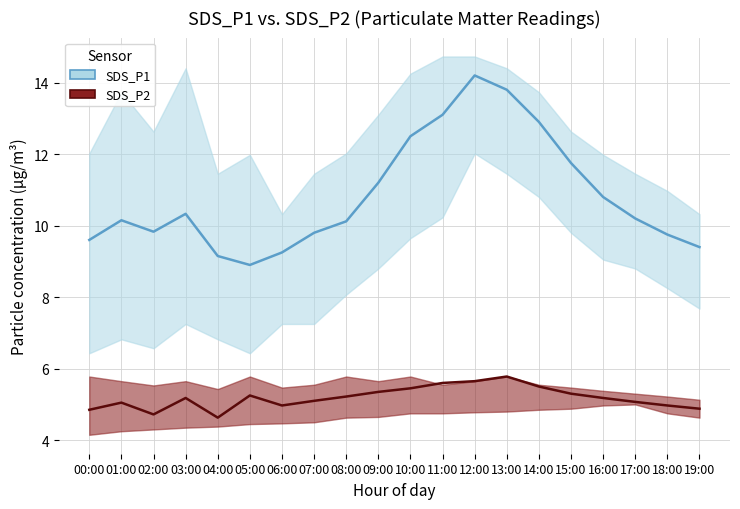

True or false: SDS_P1 and SDS_P2 intersect in this chart.

False